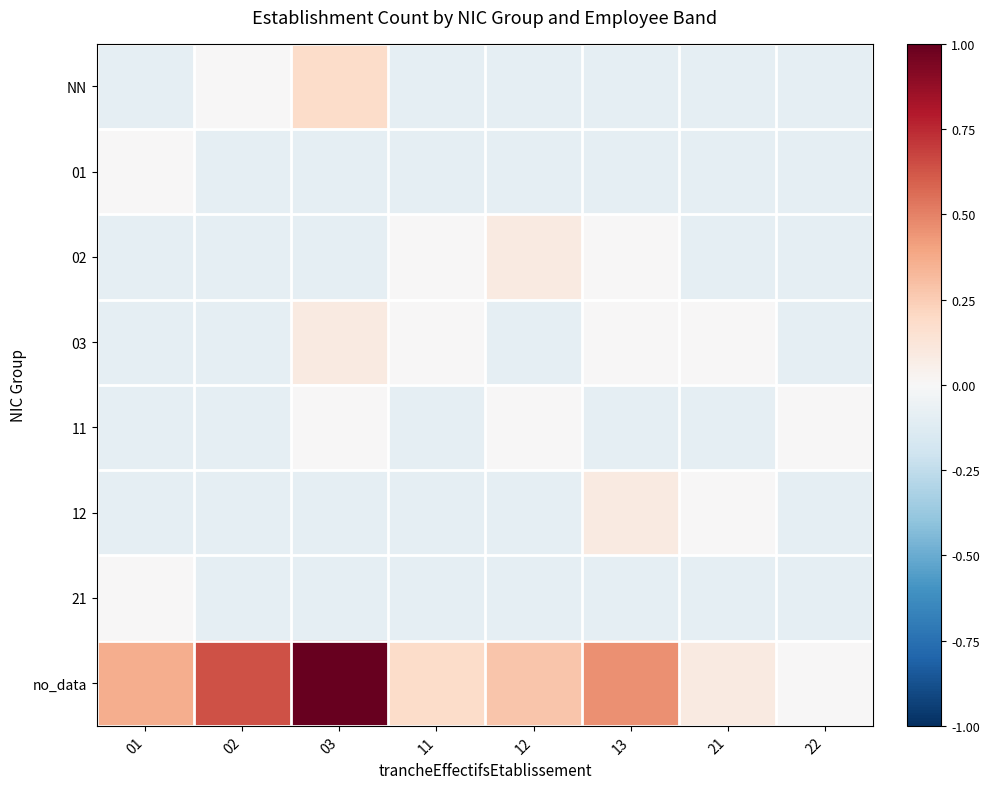

At which category is the sum across all series the highest?

03